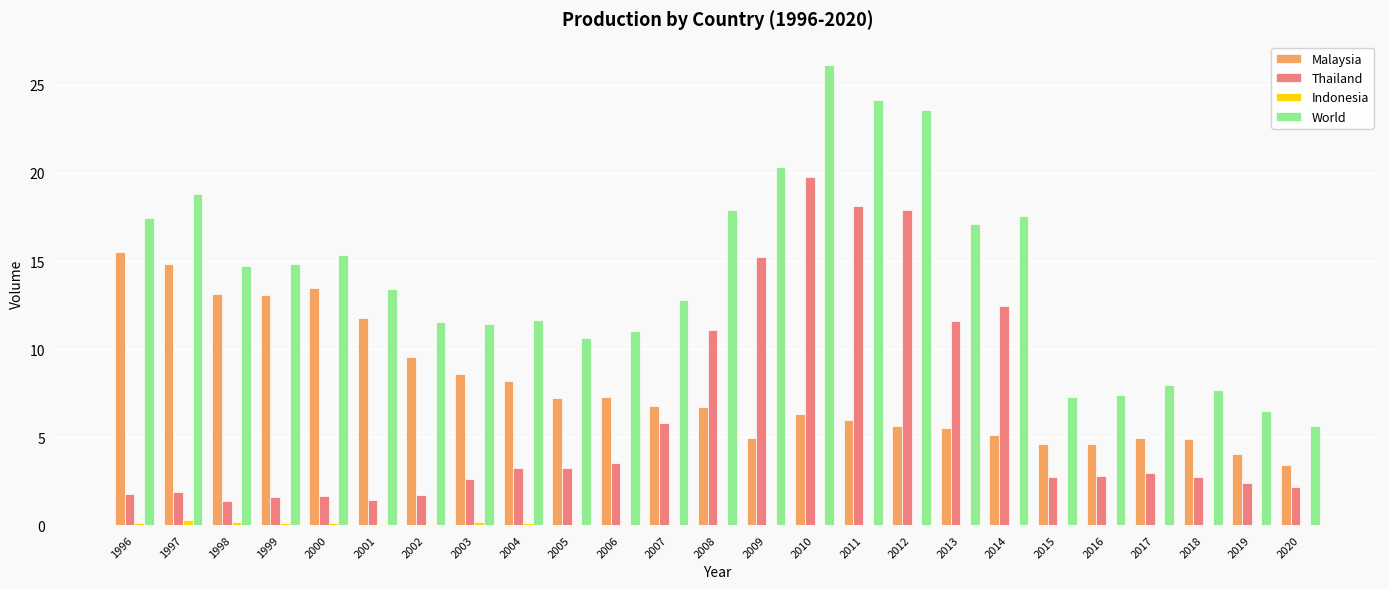

What is the greatest value displayed?

26.2